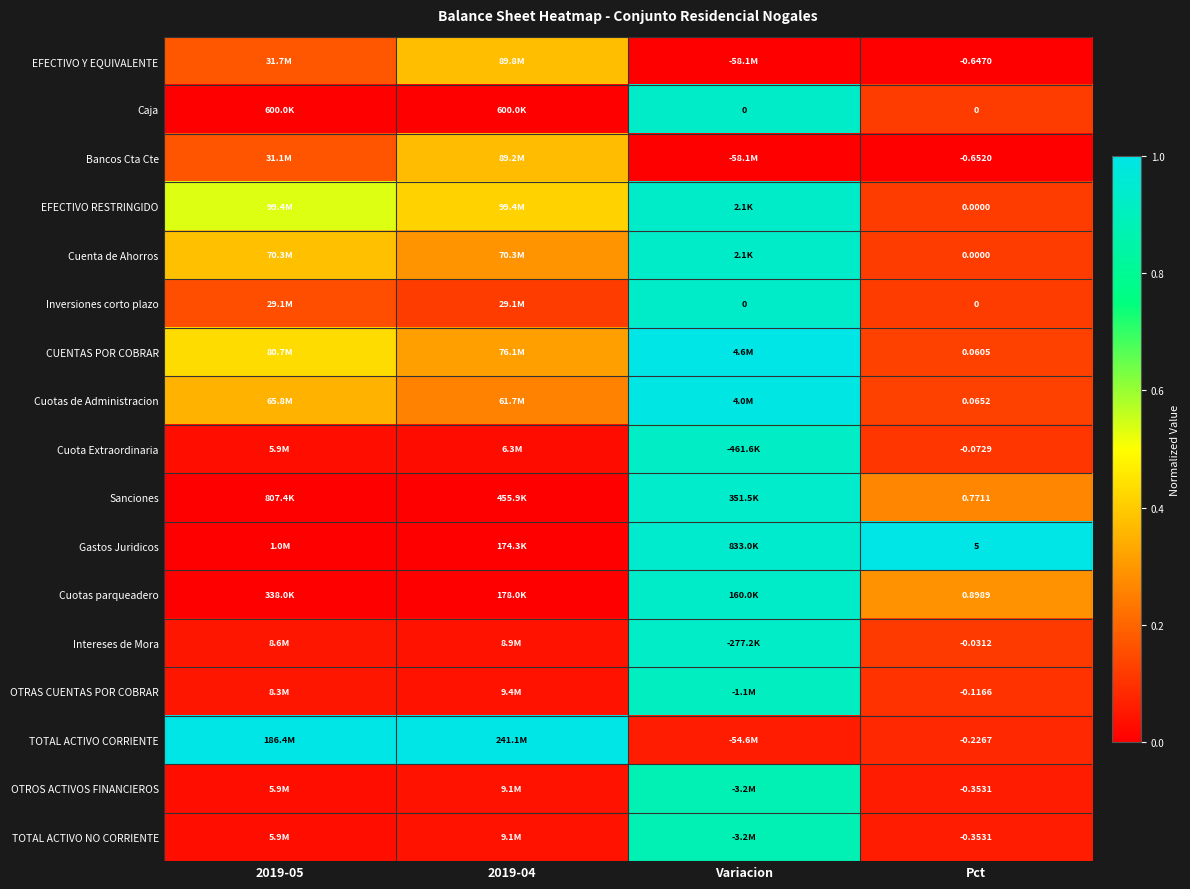

What is the difference between the highest and lowest values at Variacion?

1.0